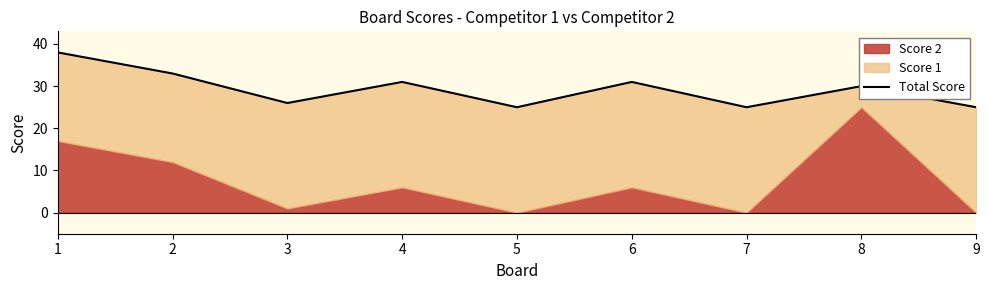

True or false: there are more than 0 points higher than both neighbors.

True